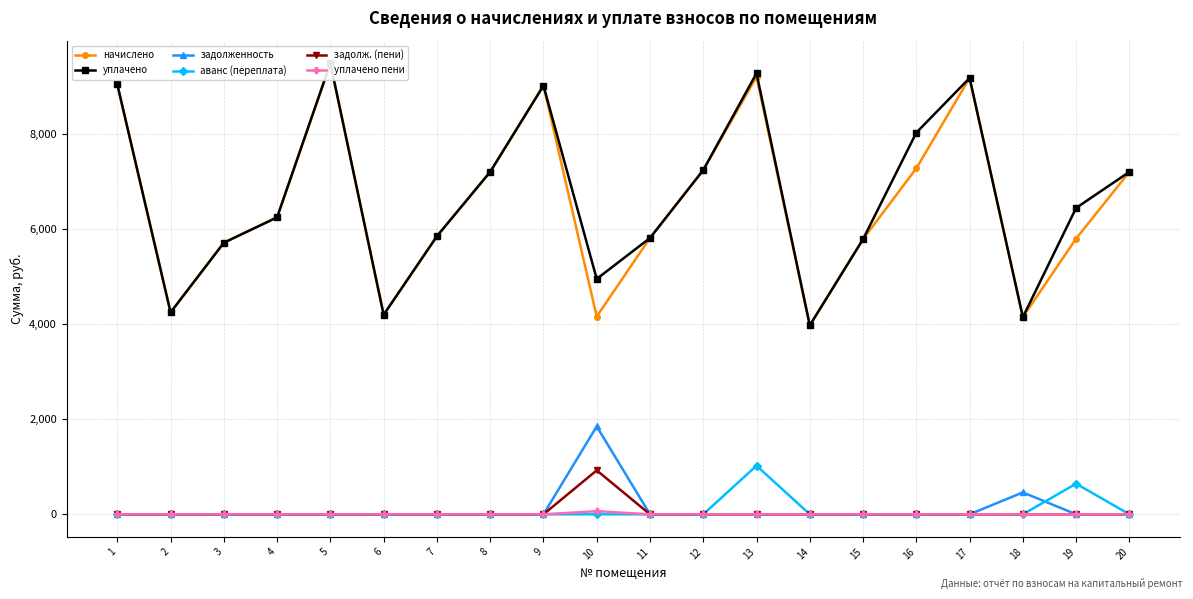

Reading left to right, transcribe all the data shown in this chart.

начислено: 9041.8	4247.6	5713.2	6247.3	9488.9	4198.0	5849.8	7203.6	9016.9	4160.7	5812.6	7241.0	9203.2	3974.4	5787.7	7278.1	9178.4	4148.3	5800.1	7203.6
уплачено: 9041.8	4247.6	5713.2	6247.3	9488.9	4198.0	5849.8	7203.6	9016.9	4951.3	5812.6	7241.0	9277.3	3974.4	5787.7	8028.2	9178.4	4148.3	6444.6	7203.6
задолженность: 0.0	0.0	0.0	0.0	0.0	0.0	0.0	0.0	0.0	1849.2	0.0	0.0	0.0	0.0	0.0	0.0	0.0	460.9	0.0	0.0
аванс (переплата): 0.0	0.0	0.0	0.0	0.0	0.0	0.0	0.0	0.0	0.0	0.0	0.0	1022.6	0.0	0.0	0.0	0.0	0.0	644.5	0.0
задолж. (пени): 0.0	0.0	0.0	0.0	0.0	0.0	0.0	0.0	0.0	924.6	0.0	0.0	0.0	0.0	0.0	0.0	0.0	0.0	0.0	0.0
уплачено пени: 0.0	0.0	0.0	0.0	0.0	0.0	0.0	0.0	0.0	66.1	0.0	0.0	0.0	0.0	0.0	0.0	0.0	0.0	0.0	0.0